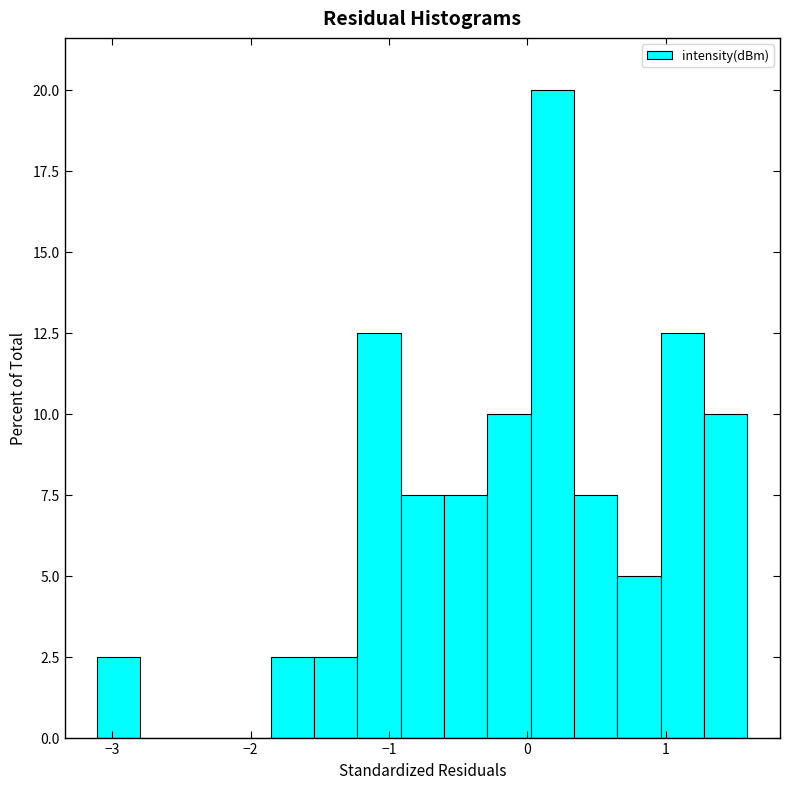

Around what value on the x-axis is the tallest bar? Give the approximate position of its centre, as read against the axis.

0.2